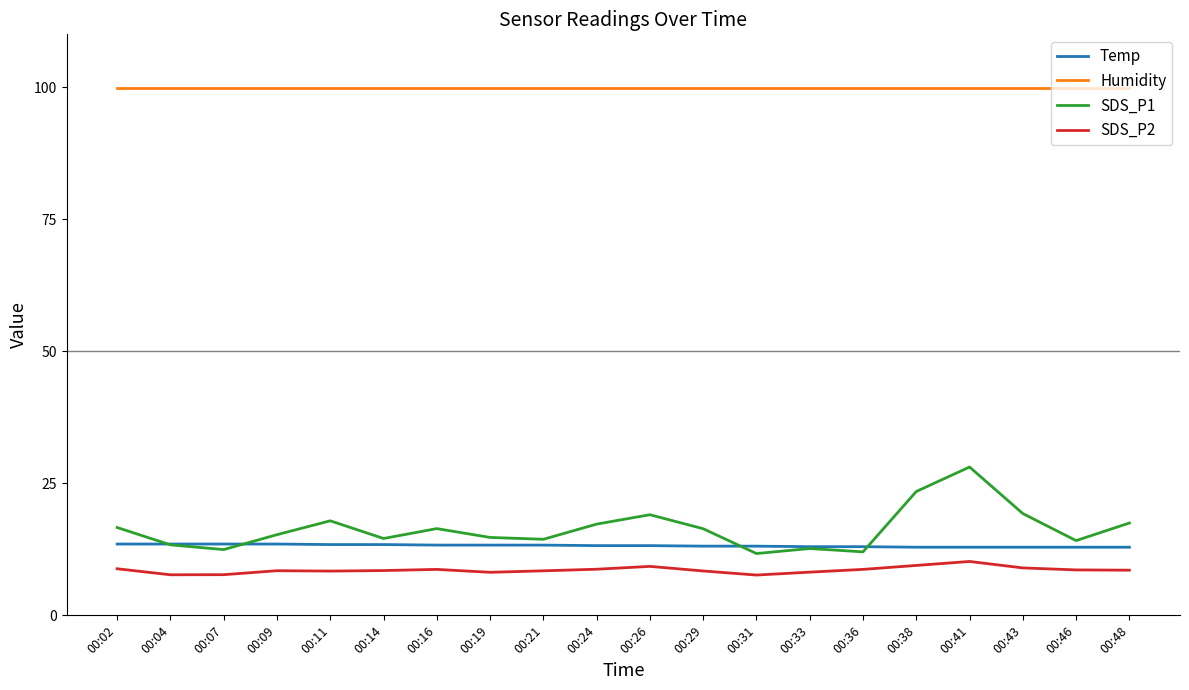

True or false: SDS_P2 and Temp cross at least once.

False